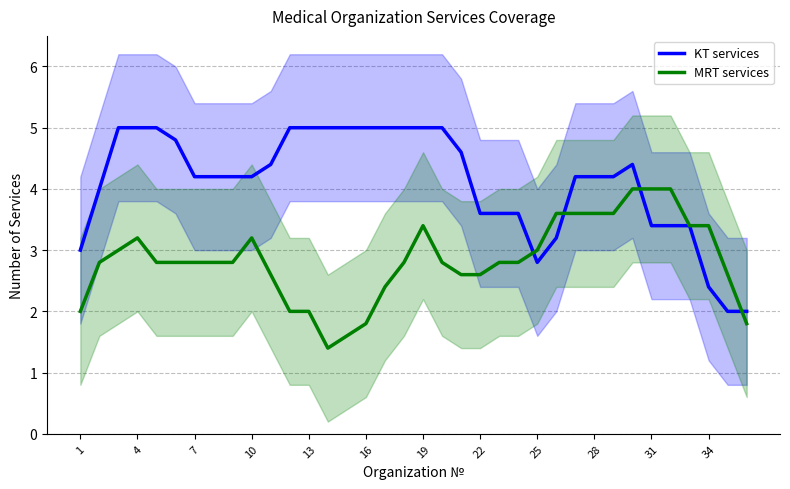

Which series has the largest total across all categories?

KT services